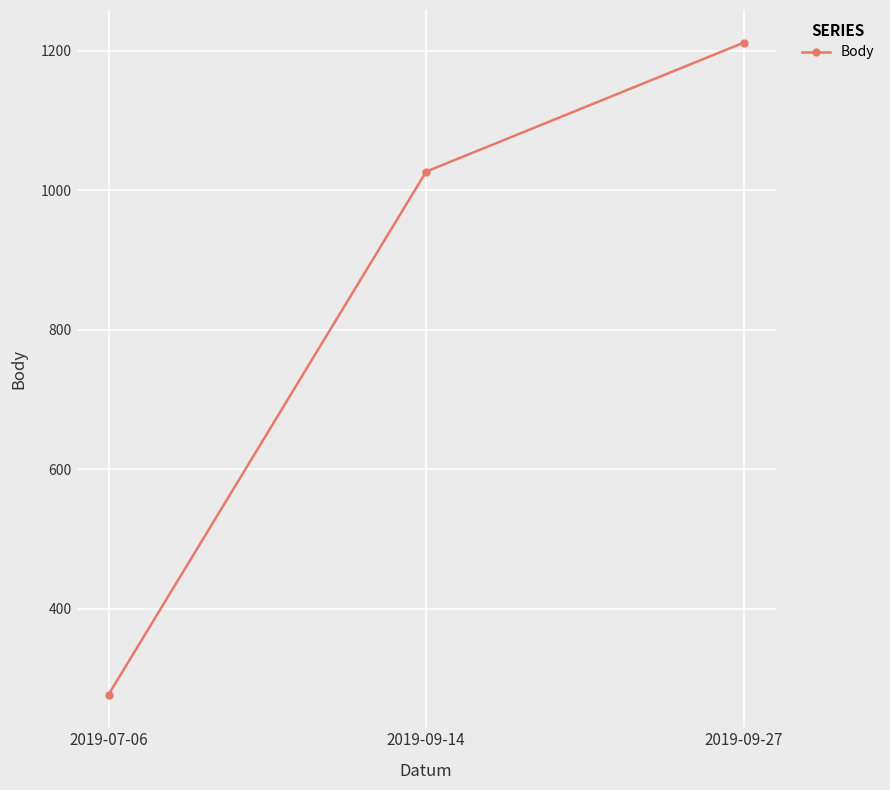

List the labels in order of value, largest first.

2019-09-27, 2019-09-14, 2019-07-06